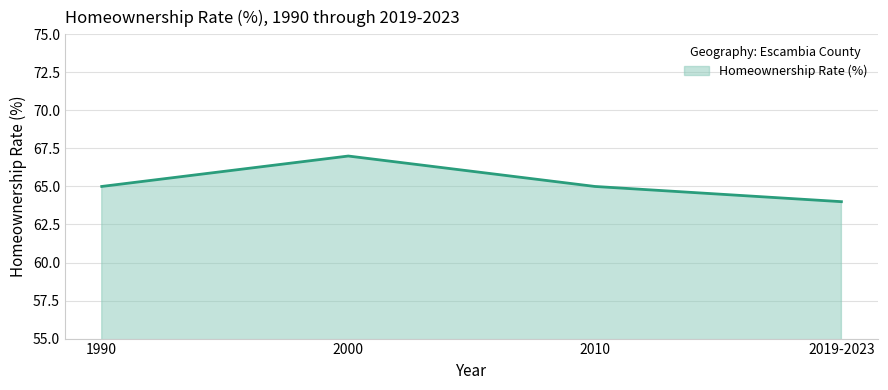

True or false: the data shows 30 at 2019-2023.

False